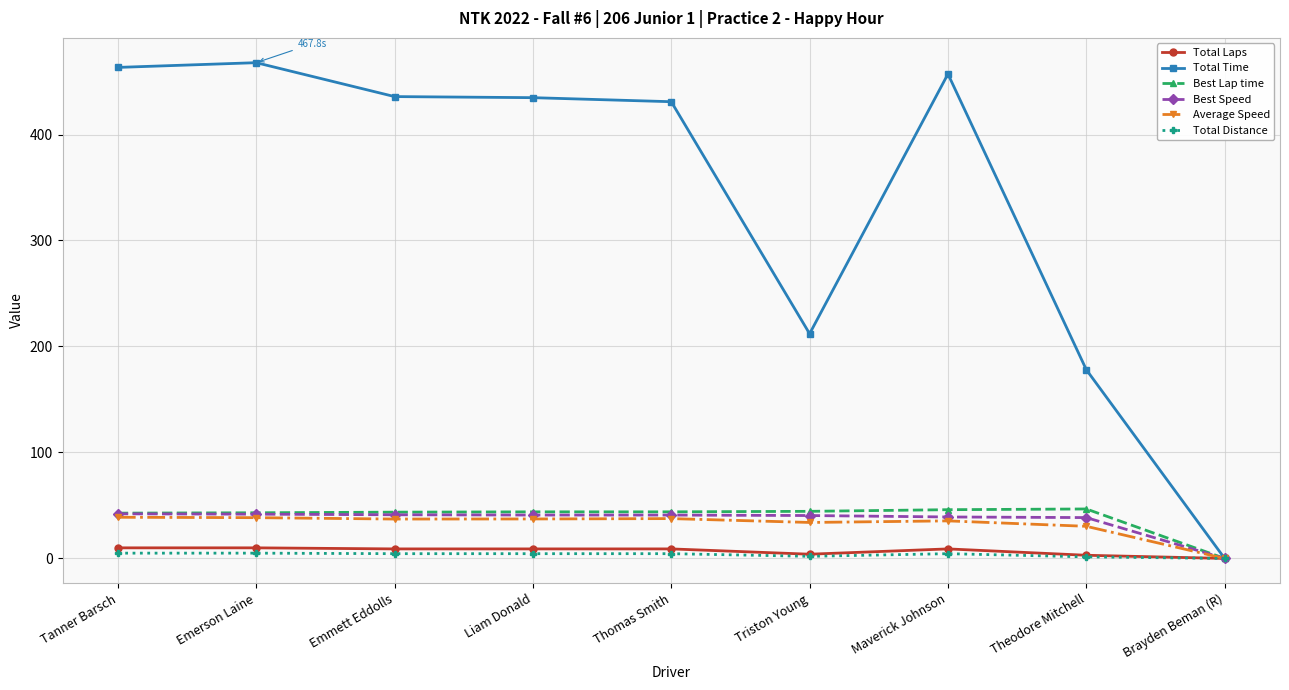

What is the difference between the highest and lowest values at Thomas Smith?

426.4